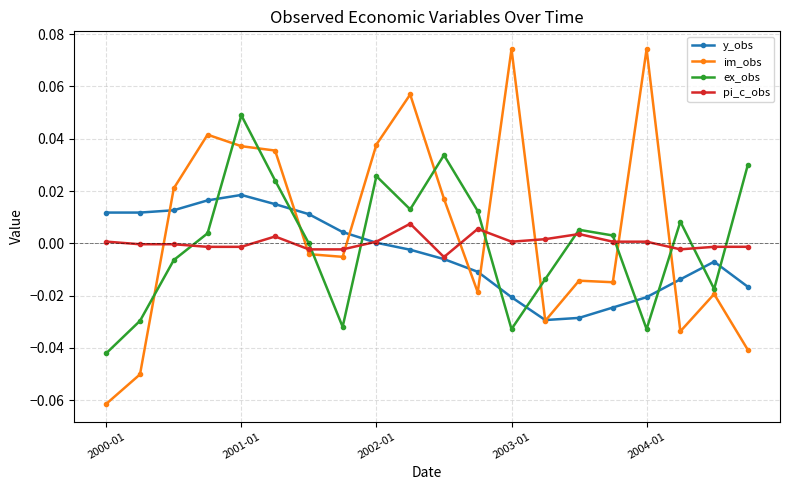

Which series has the largest range (max minus min)?

im_obs